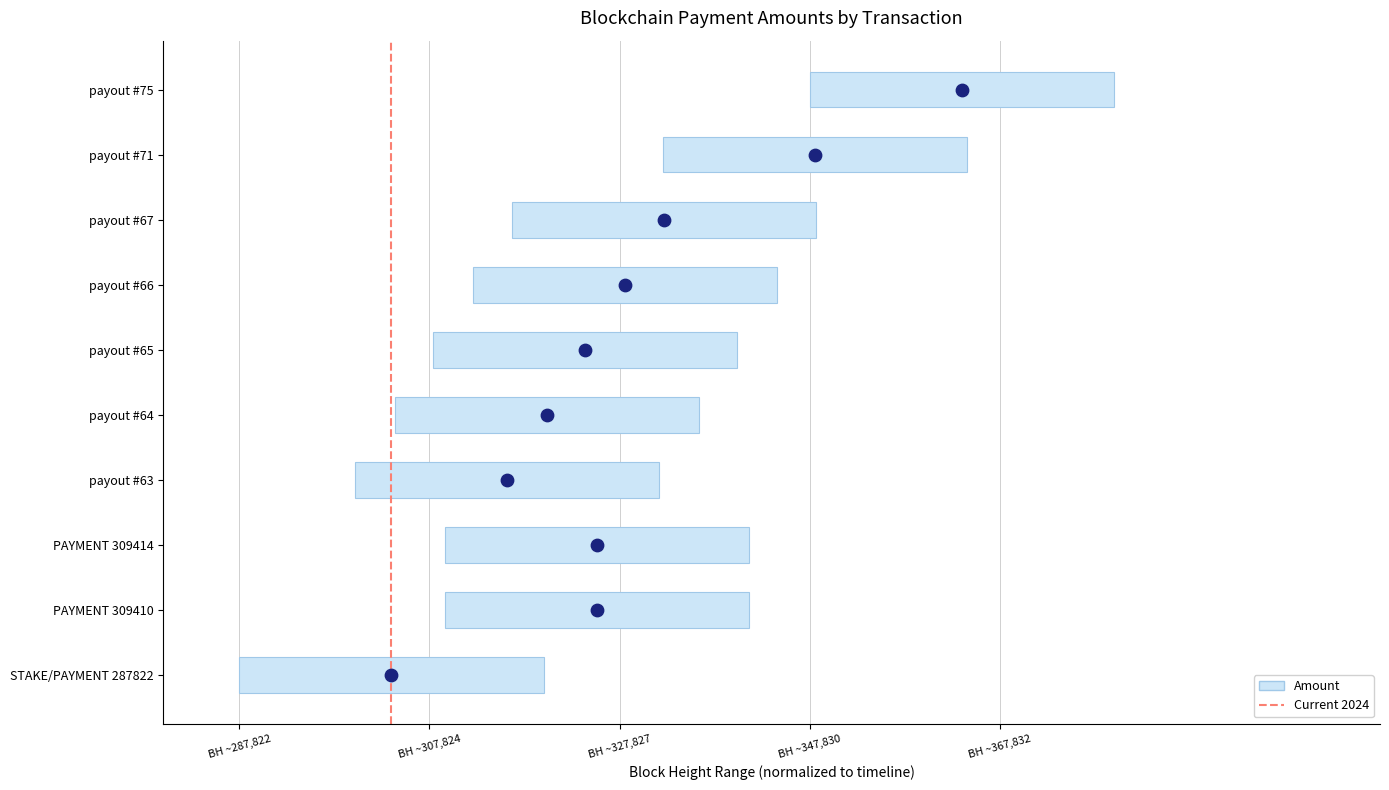

What is the change in value from BH ~287,822 to BH ~307,824?

+1